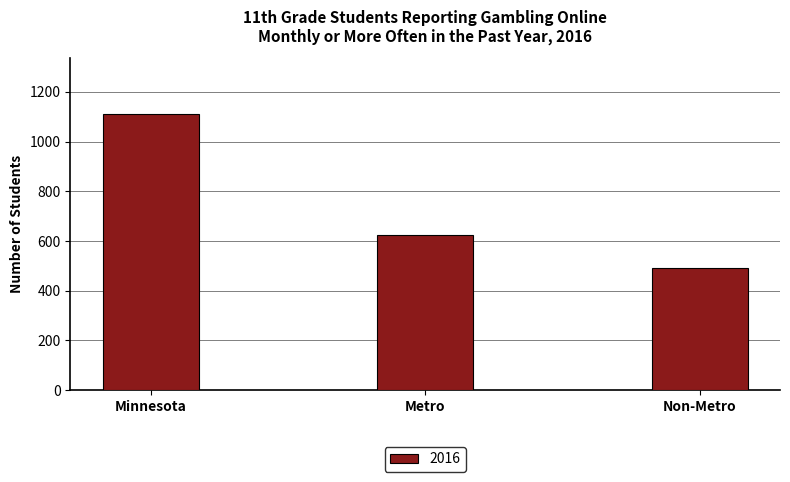

What is the difference between the values at Minnesota and Non-Metro?

623